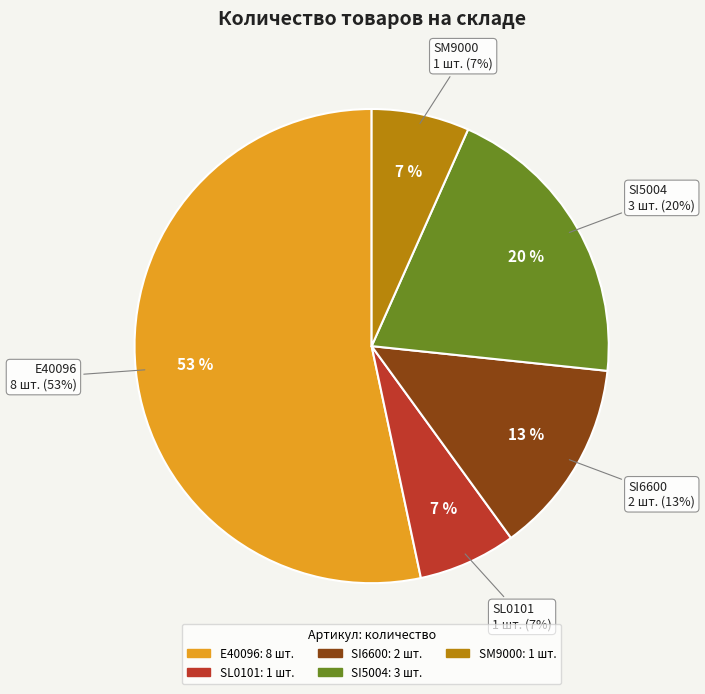

Does SM9000 account for over 50% of the chart?

No